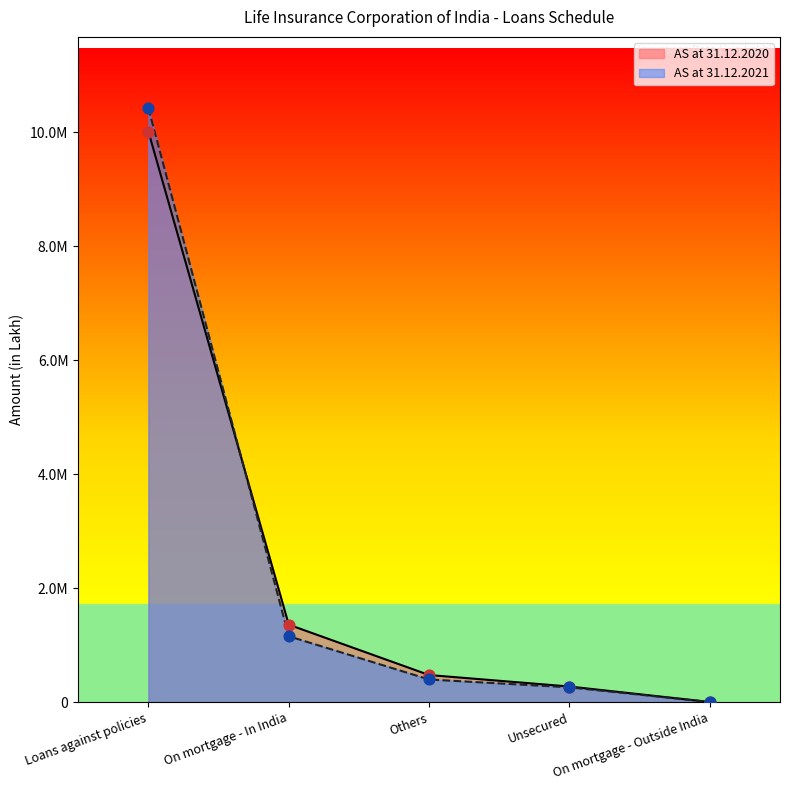

Which series has the largest total across all categories?

AS at 31.12.2021